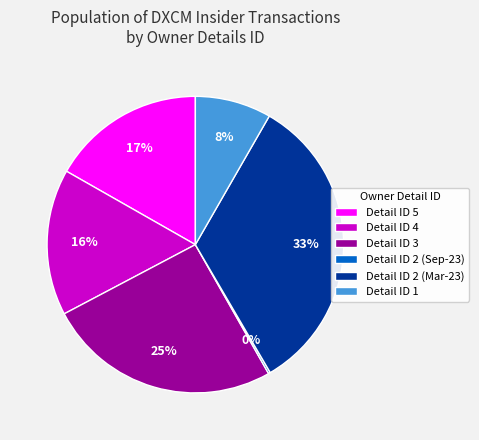

The Detail ID 3 slice represents 32% of the pie. True or false?

False